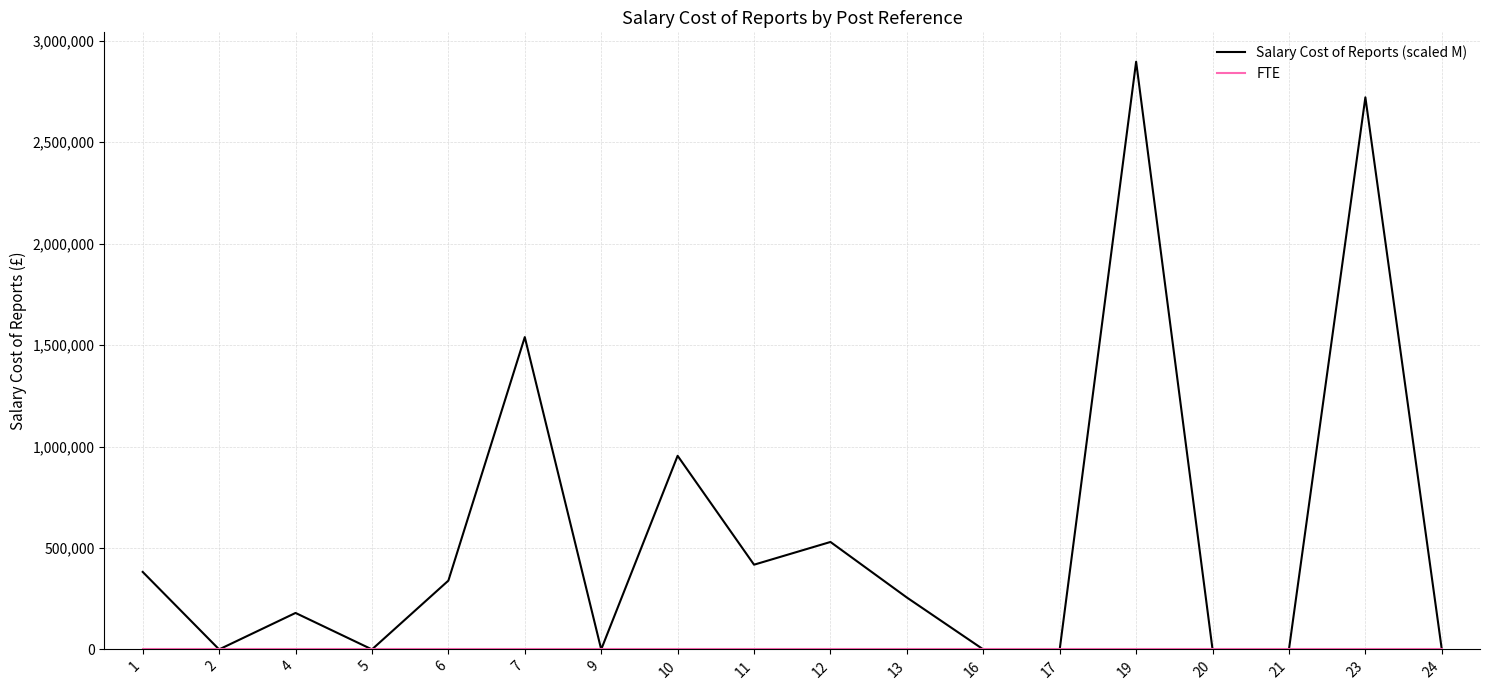

Which series changed the most between 9 and 11?

Salary Cost of Reports (scaled M)